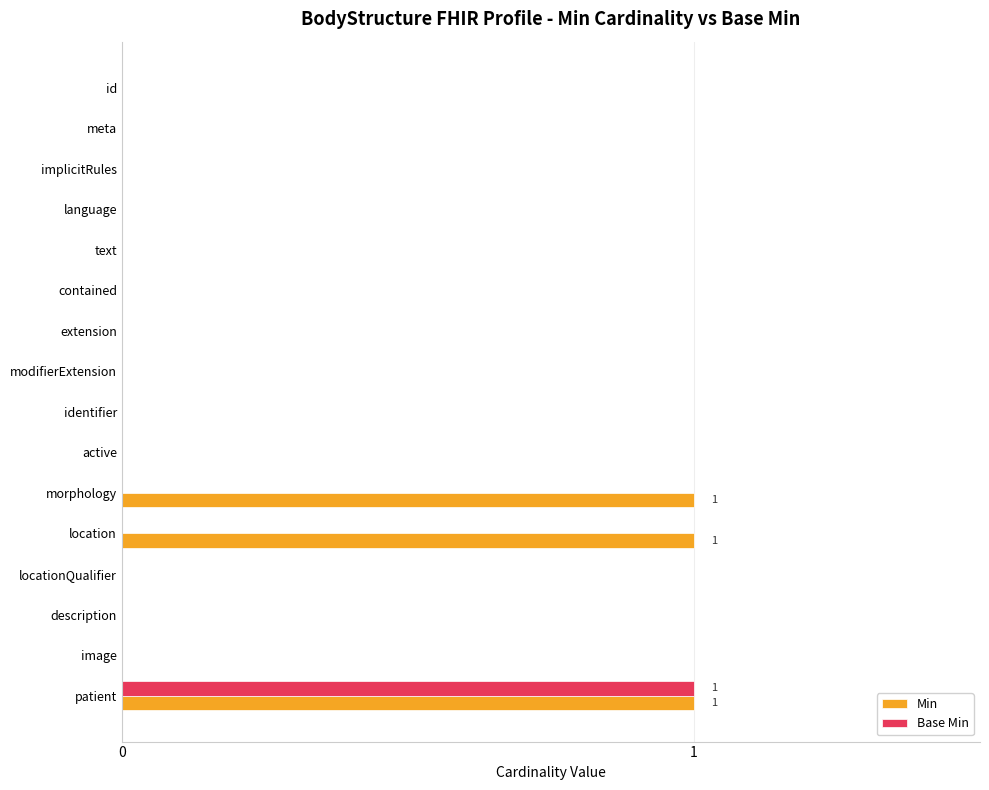

Which series has the largest total across all categories?

Min